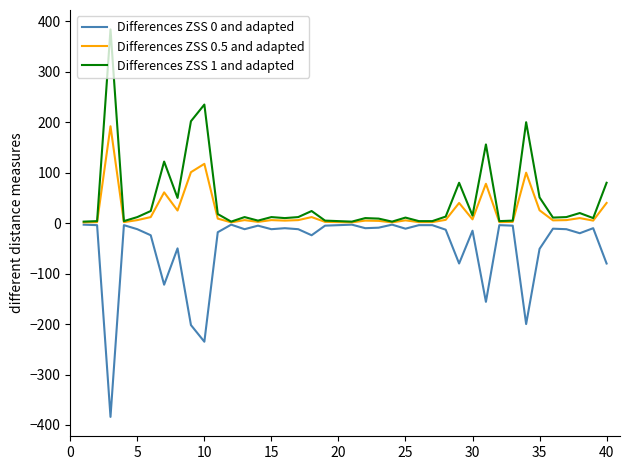

What is the maximum value shown in the chart?

384.0